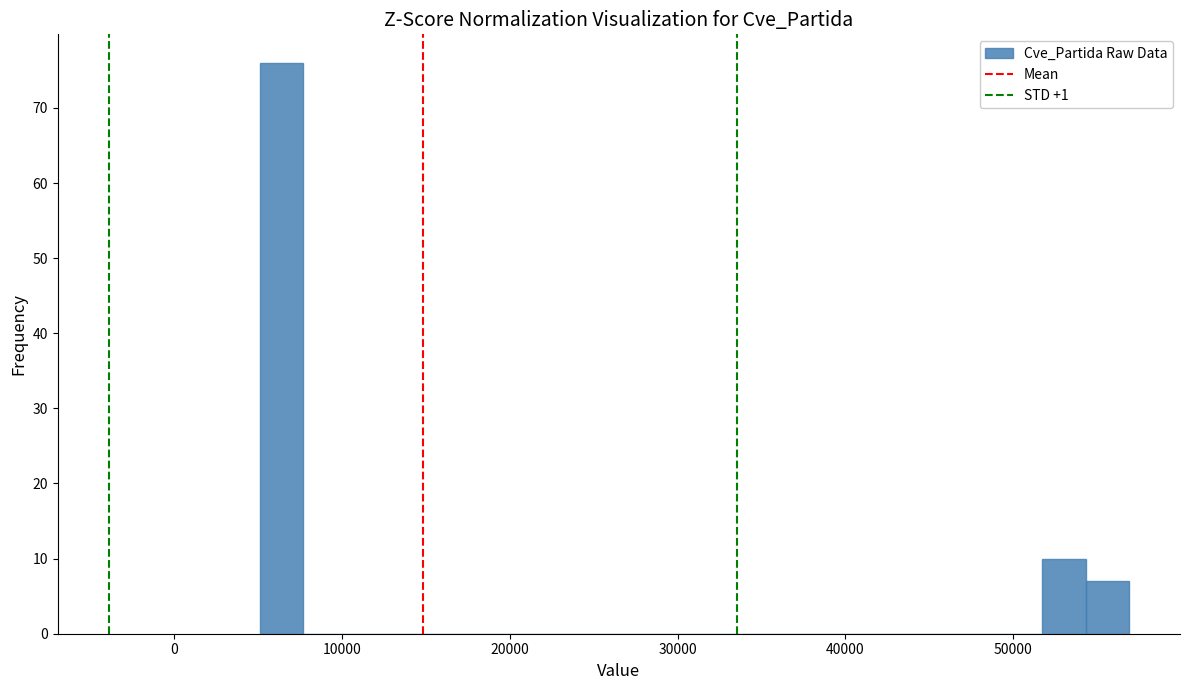

Around what value on the x-axis is the tallest bar? Give the approximate position of its centre, as read against the axis.

6000